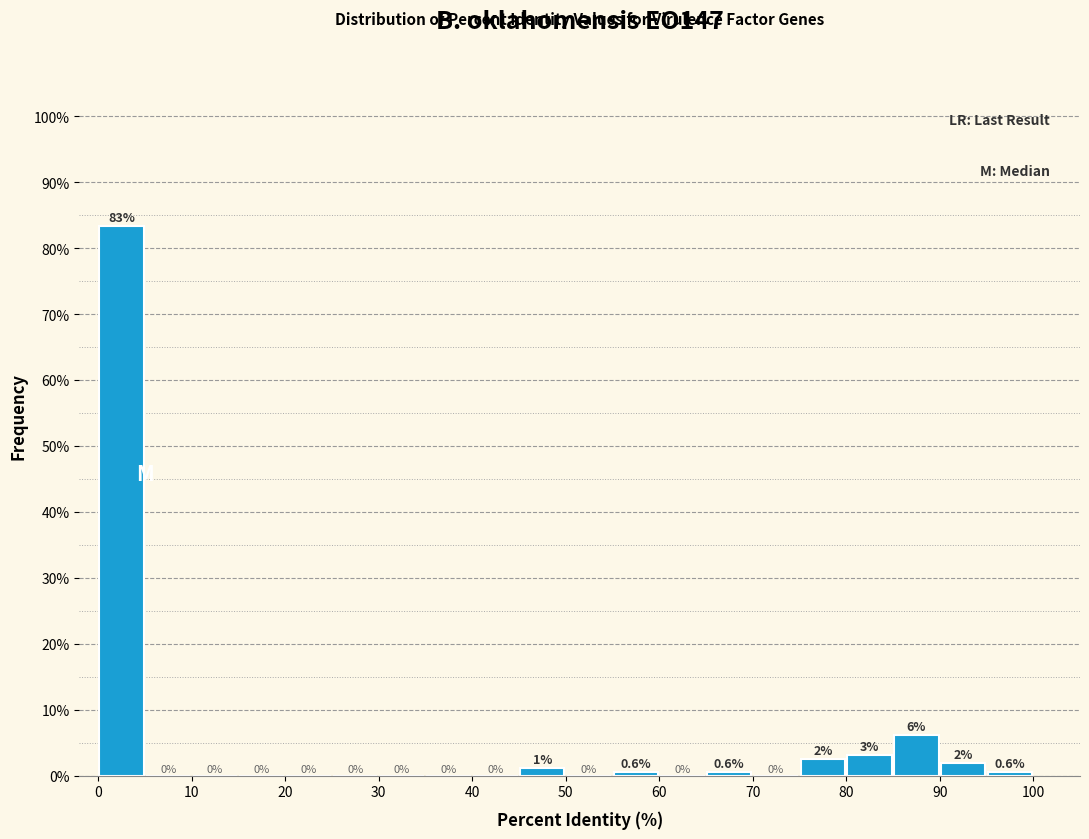

Over which range of the x-axis is the bar tallest?

0 to 5